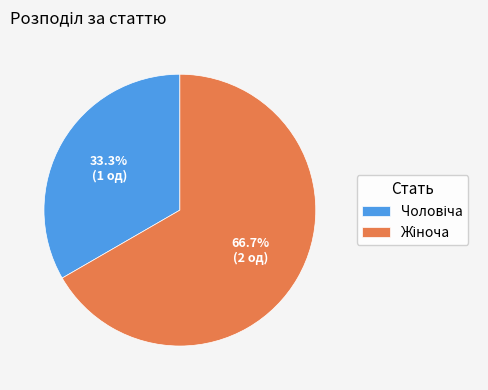

Does any single category account for the majority?

Yes